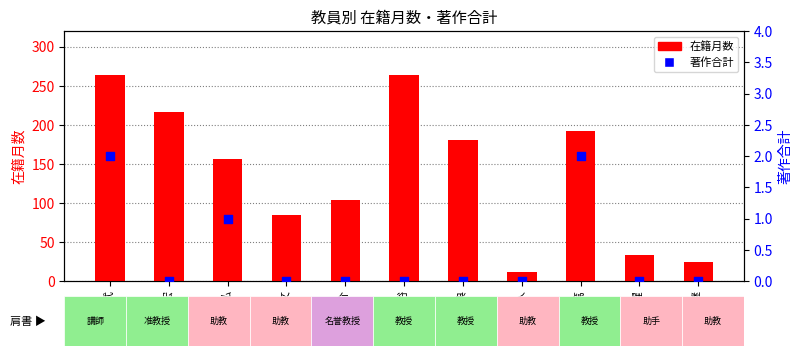

What is the total value across all series at 馬 躍?

33